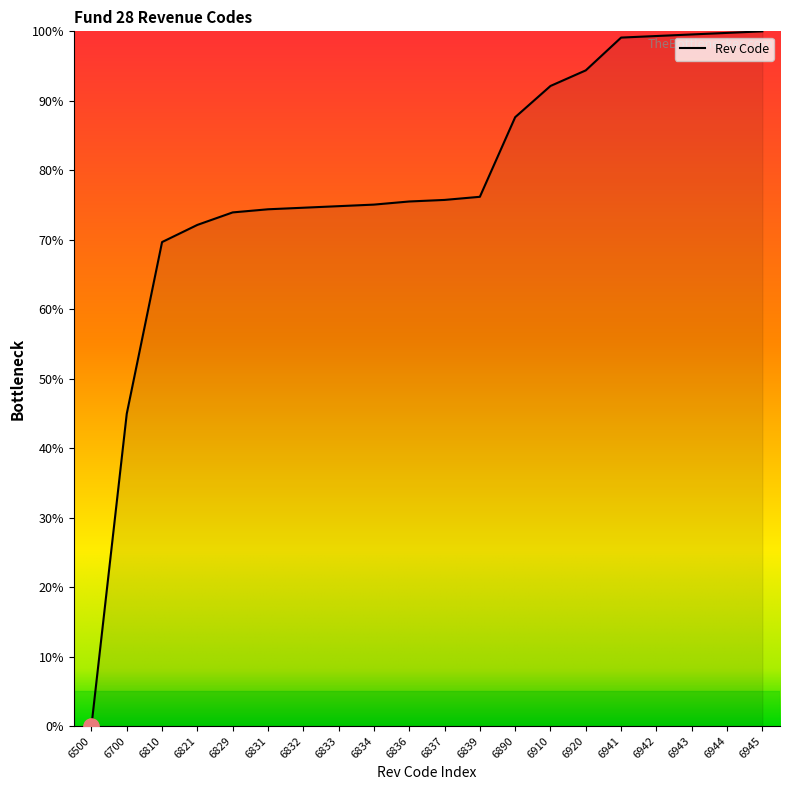

What is the change in value from 6821 to 6832?

+2.5